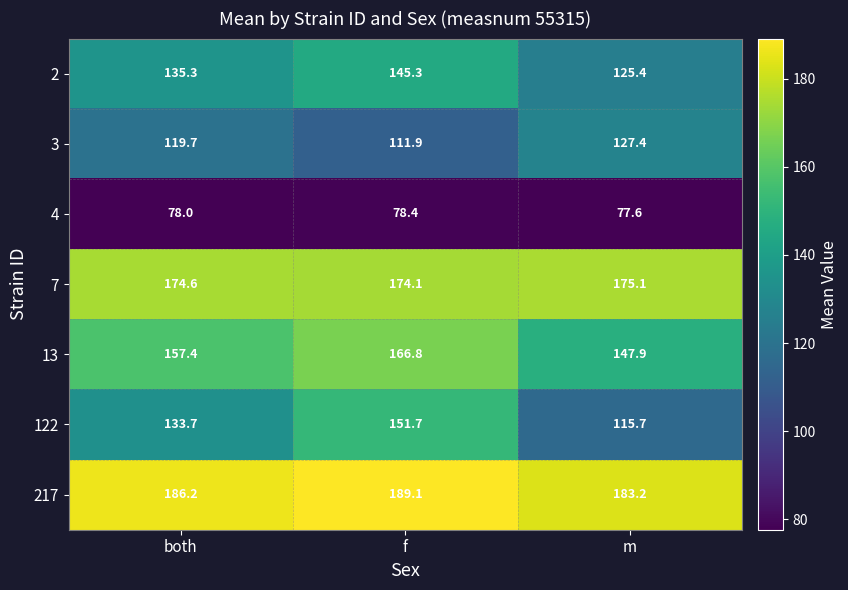

Count the number of data series in this chart.

7